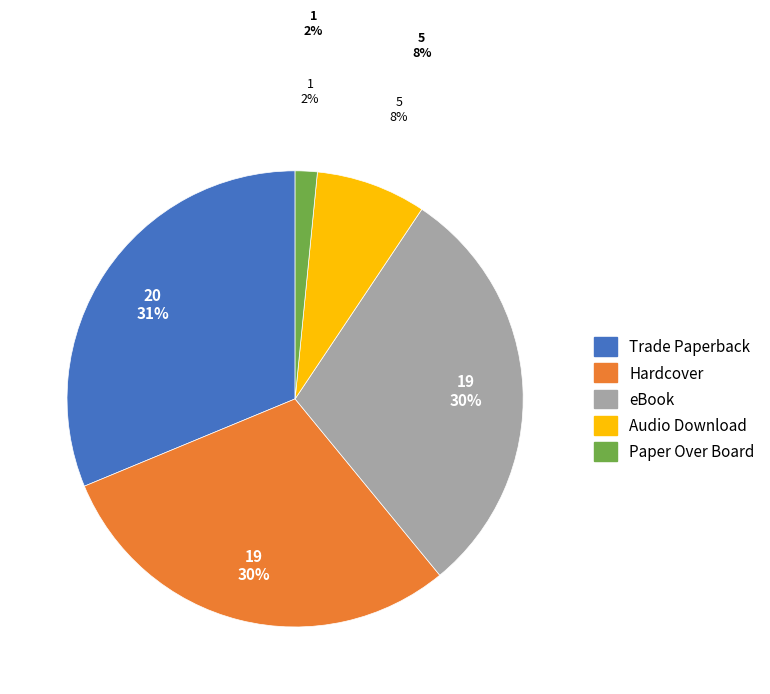

Is it true that Audio Download is 8% of the pie?

True